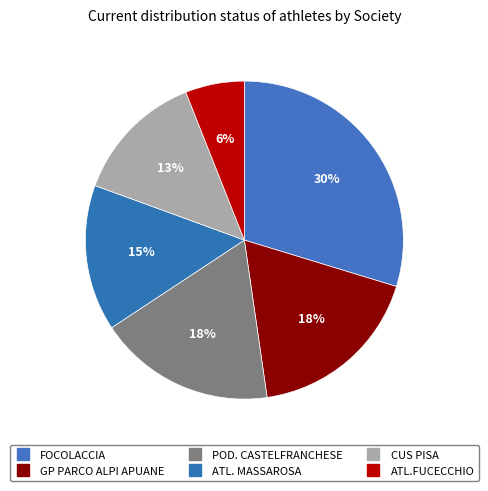

To the nearest percent, what is the combined percentage of GP PARCO ALPI APUANE and ATL. MASSAROSA?

33%